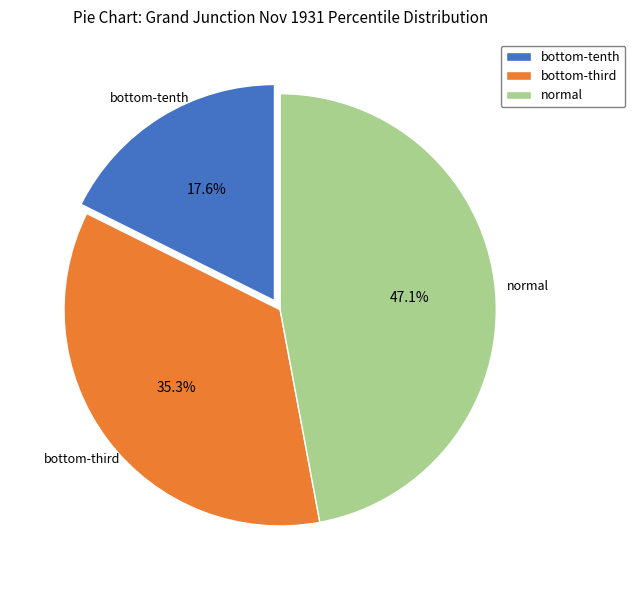

Rank the categories by value from lowest to highest.

bottom-tenth, bottom-third, normal